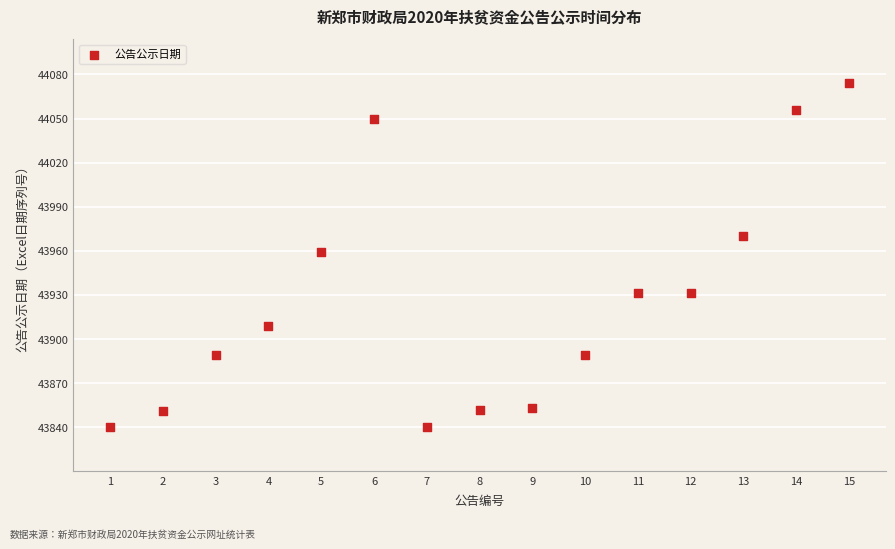

What is the range of Y values (max minus min)?

234